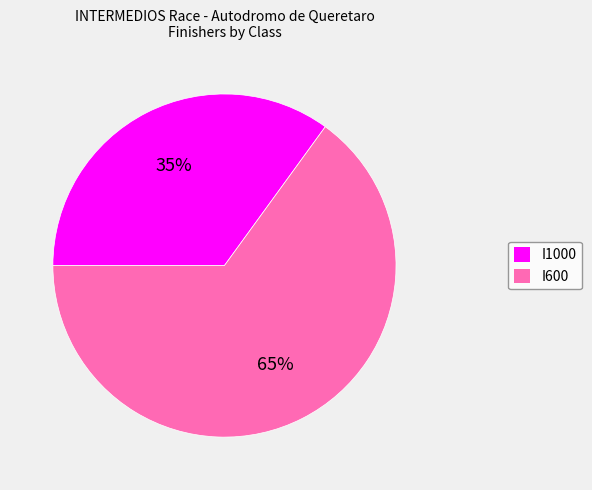

Does any single category account for the majority?

Yes